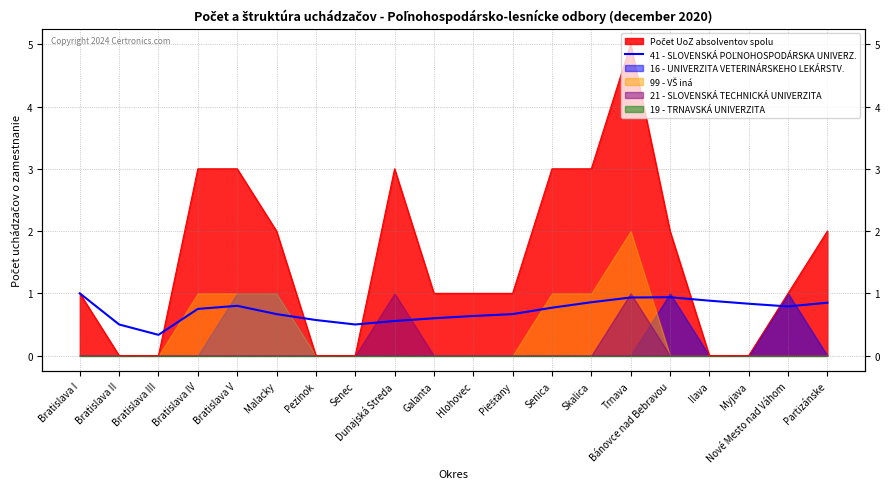

What is the label of the 5th point from the left?

Bratislava V